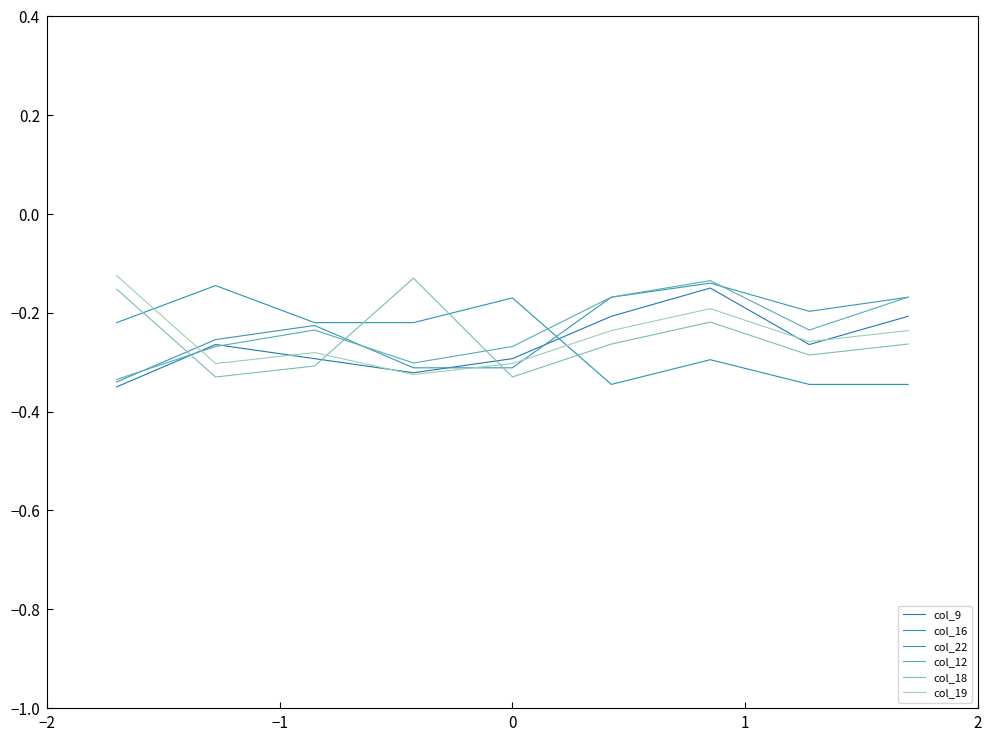

What is the minimum value for col_16?

-0.3